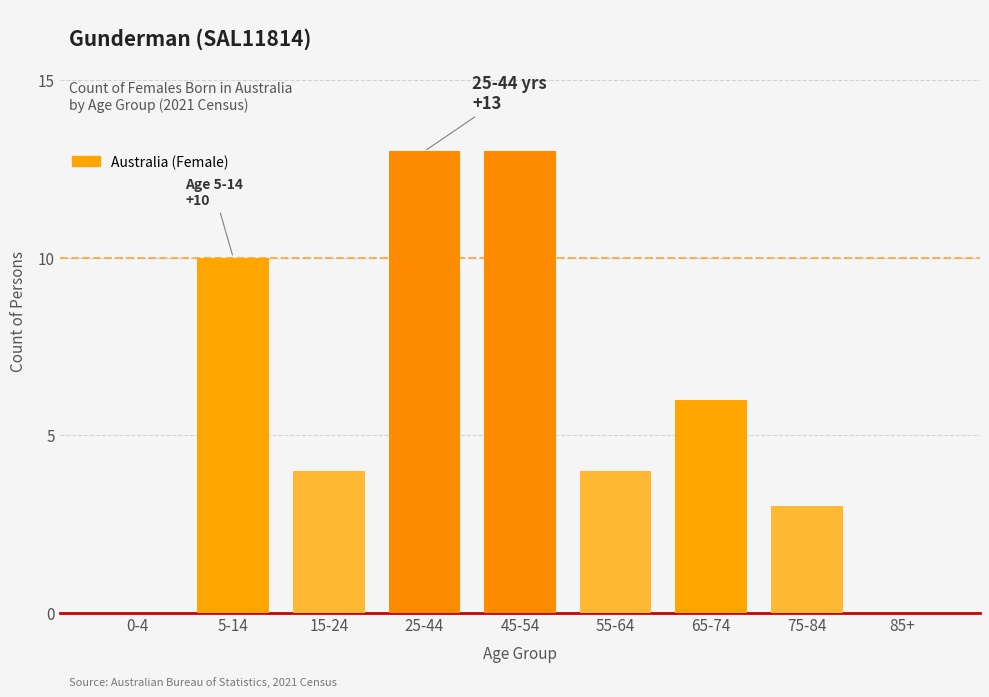

Reading right to left, extract all data points from this chart.

85+=0	75-84=3	65-74=6	55-64=4	45-54=13	25-44=13	15-24=4	5-14=10	0-4=0